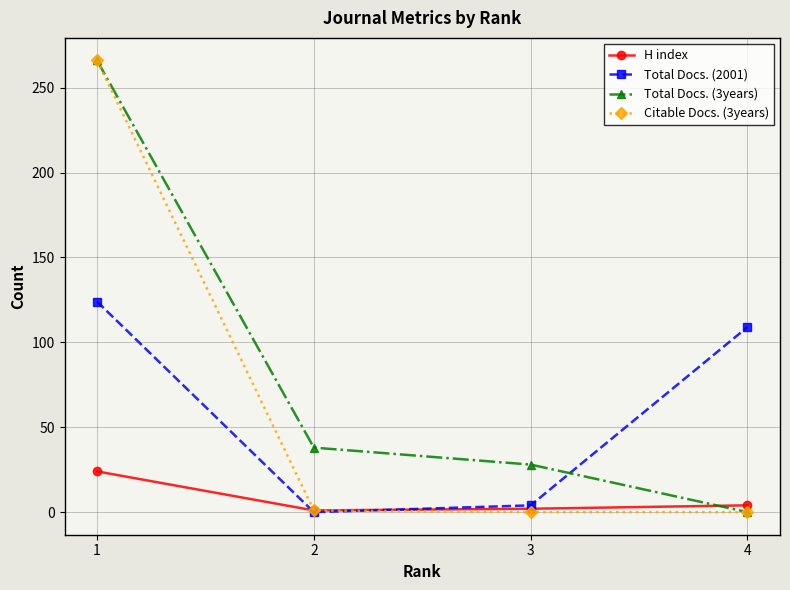

Is it true that Total Docs. (3years) equals -105 at 4?

False